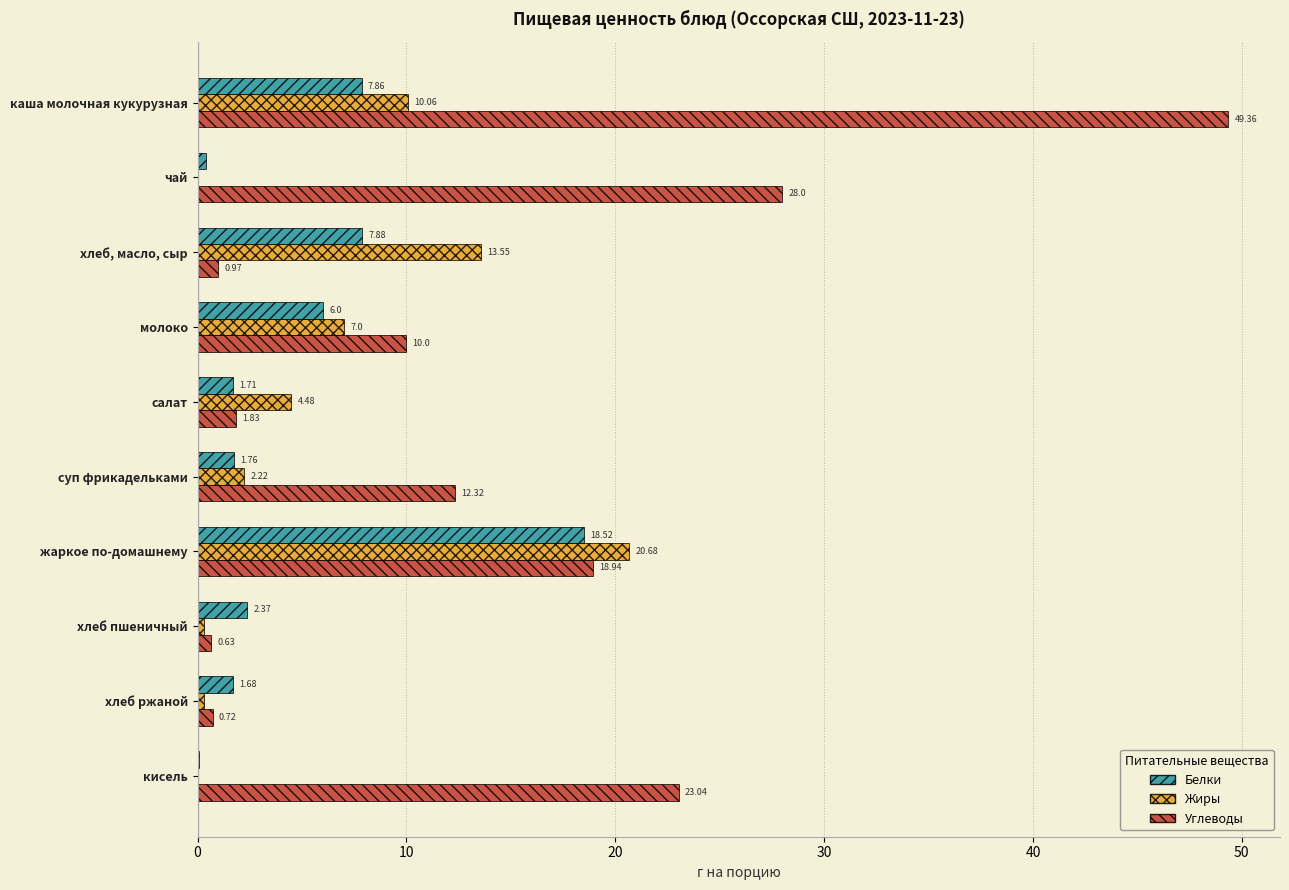

Where is Жиры nearest to the value 10?

каша молочная кукурузная